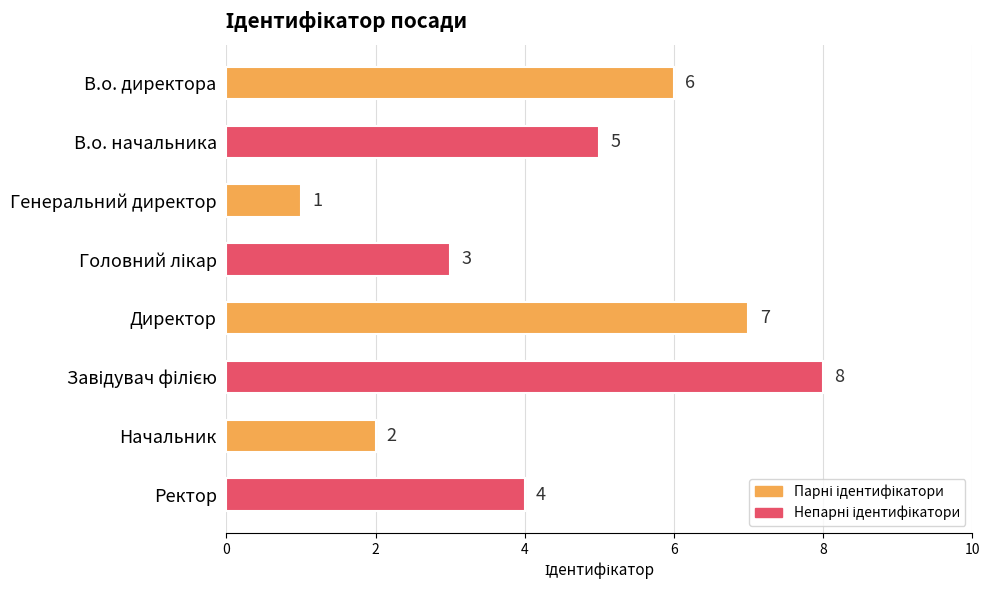

Which label corresponds to the smallest value in the chart?

Генеральний директор